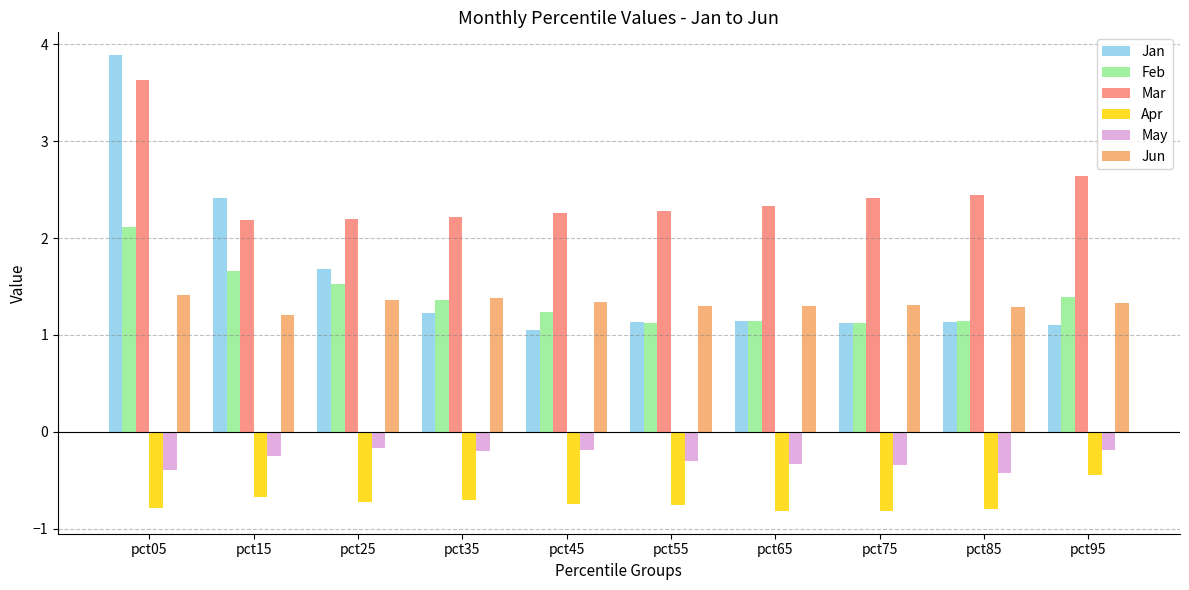

Which series has the largest range (max minus min)?

Jan